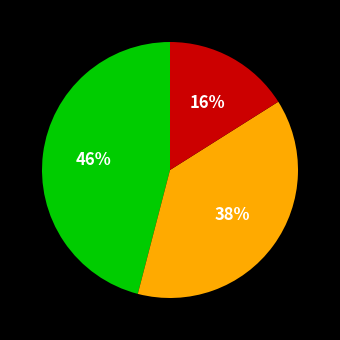

Is there a majority slice in this chart?

No